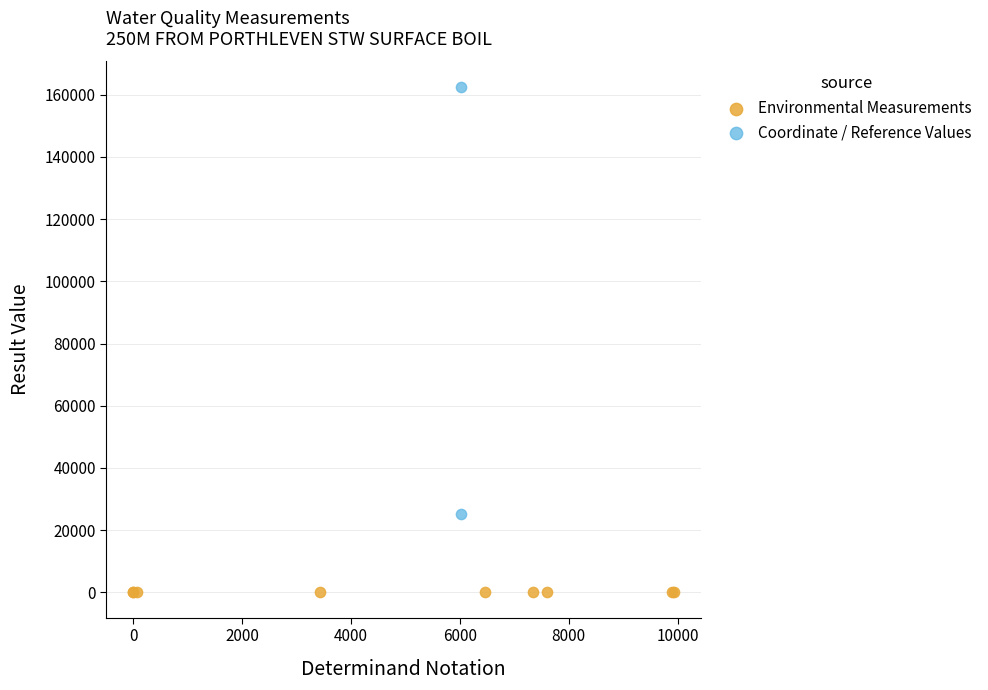

Which series contains the lowest Y value?

Environmental Measurements